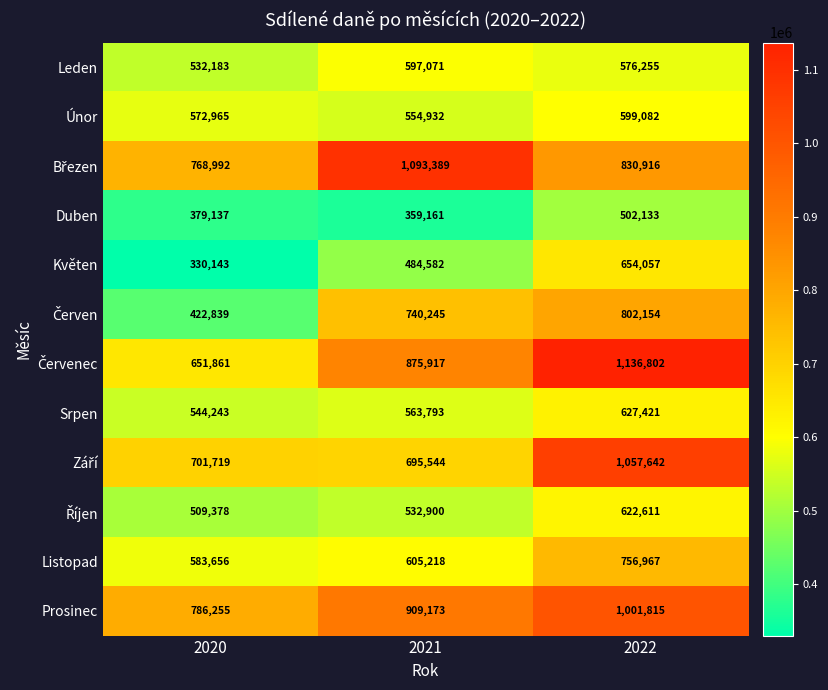

What is the approximate value of Leden at 2020, to the nearest 10?

532180